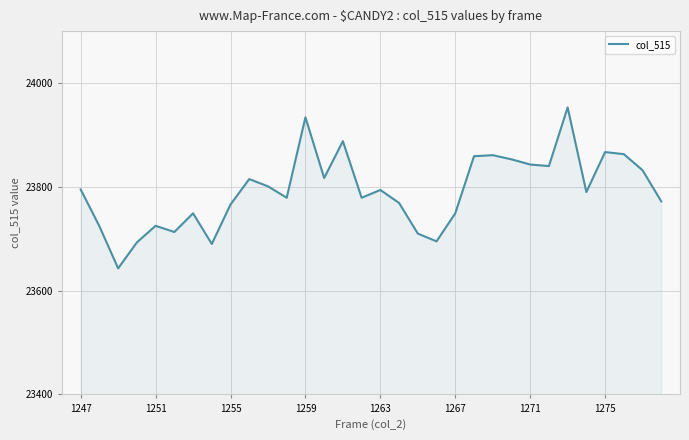

What is the difference between the maximum and minimum values?

310